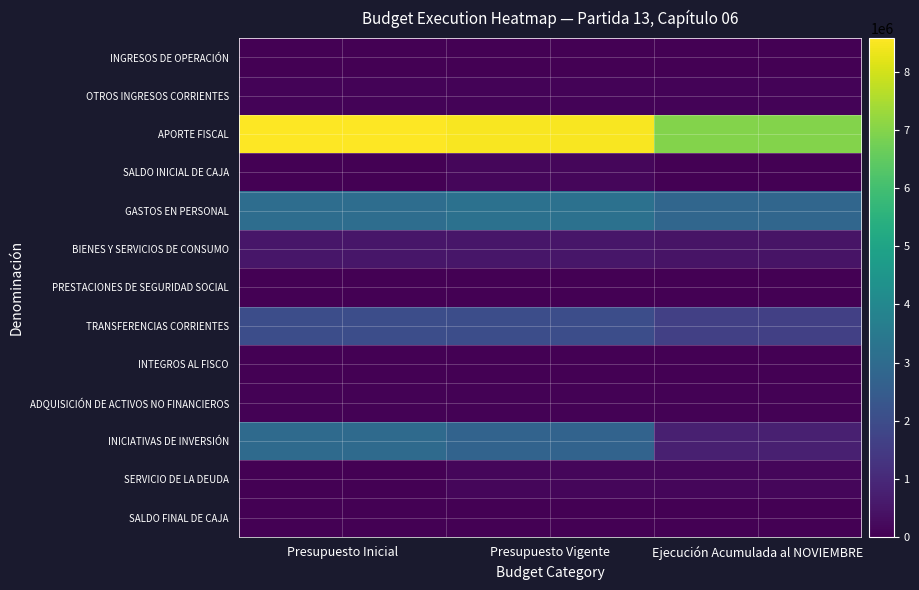

Reading left to right, list all the values displayed in this chart.

INGRESOS DE OPERACIÓN: Presupuesto Inicial=14030	Presupuesto Vigente=14030	Ejecución Acumulada al NOVIEMBRE=32697
OTROS INGRESOS CORRIENTES: Presupuesto Inicial=79642	Presupuesto Vigente=79642	Ejecución Acumulada al NOVIEMBRE=72737
APORTE FISCAL: Presupuesto Inicial=8583292	Presupuesto Vigente=8488638	Ejecución Acumulada al NOVIEMBRE=7005429
SALDO INICIAL DE CAJA: Presupuesto Inicial=10	Presupuesto Vigente=142249	Ejecución Acumulada al NOVIEMBRE=0
GASTOS EN PERSONAL: Presupuesto Inicial=3062257	Presupuesto Vigente=3211257	Ejecución Acumulada al NOVIEMBRE=2848099
BIENES Y SERVICIOS DE CONSUMO: Presupuesto Inicial=530656	Presupuesto Vigente=530656	Ejecución Acumulada al NOVIEMBRE=441218
PRESTACIONES DE SEGURIDAD SOCIAL: Presupuesto Inicial=10	Presupuesto Vigente=10	Ejecución Acumulada al NOVIEMBRE=0
TRANSFERENCIAS CORRIENTES: Presupuesto Inicial=2037636	Presupuesto Vigente=2037636	Ejecución Acumulada al NOVIEMBRE=1612273
INTEGROS AL FISCO: Presupuesto Inicial=10	Presupuesto Vigente=10	Ejecución Acumulada al NOVIEMBRE=0
ADQUISICIÓN DE ACTIVOS NO FINANCIEROS: Presupuesto Inicial=63342	Presupuesto Vigente=63342	Ejecución Acumulada al NOVIEMBRE=46292
INICIATIVAS DE INVERSIÓN: Presupuesto Inicial=2983043	Presupuesto Vigente=2739389	Ejecución Acumulada al NOVIEMBRE=756947
SERVICIO DE LA DEUDA: Presupuesto Inicial=10	Presupuesto Vigente=142249	Ejecución Acumulada al NOVIEMBRE=142249
SALDO FINAL DE CAJA: Presupuesto Inicial=10	Presupuesto Vigente=10	Ejecución Acumulada al NOVIEMBRE=0